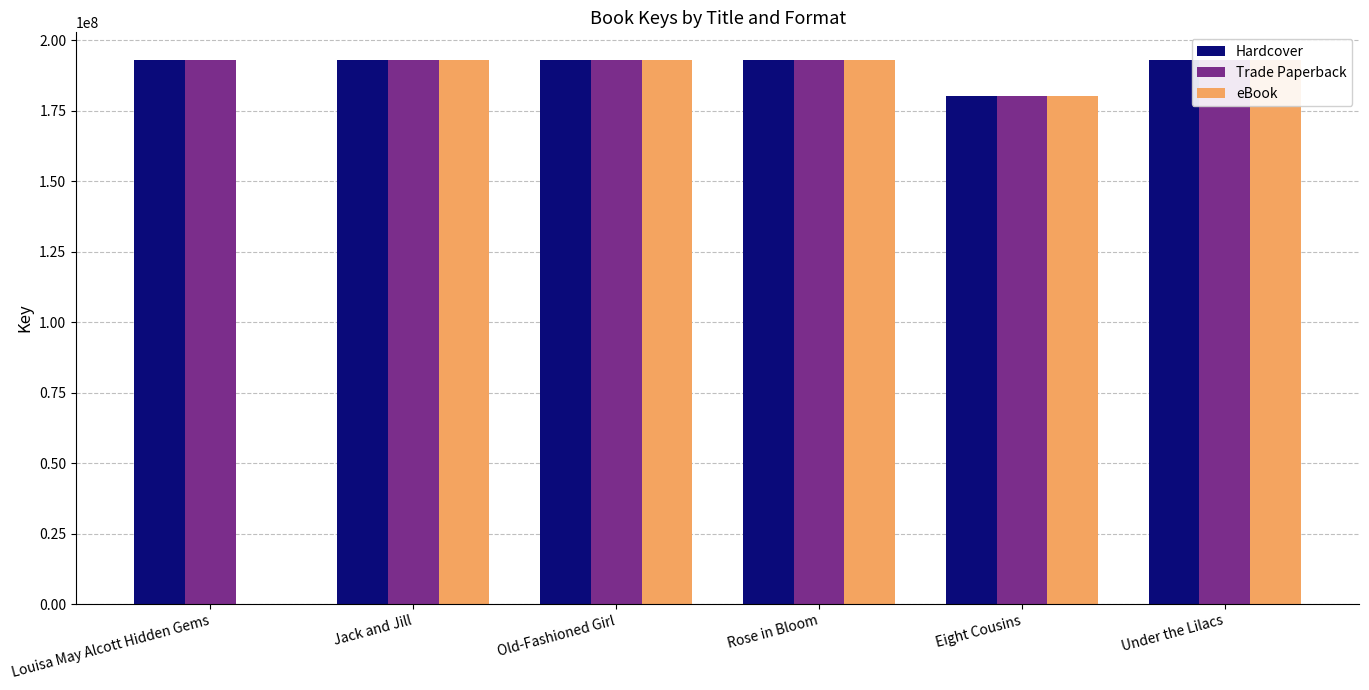

Does the chart contain stacked bars?

No